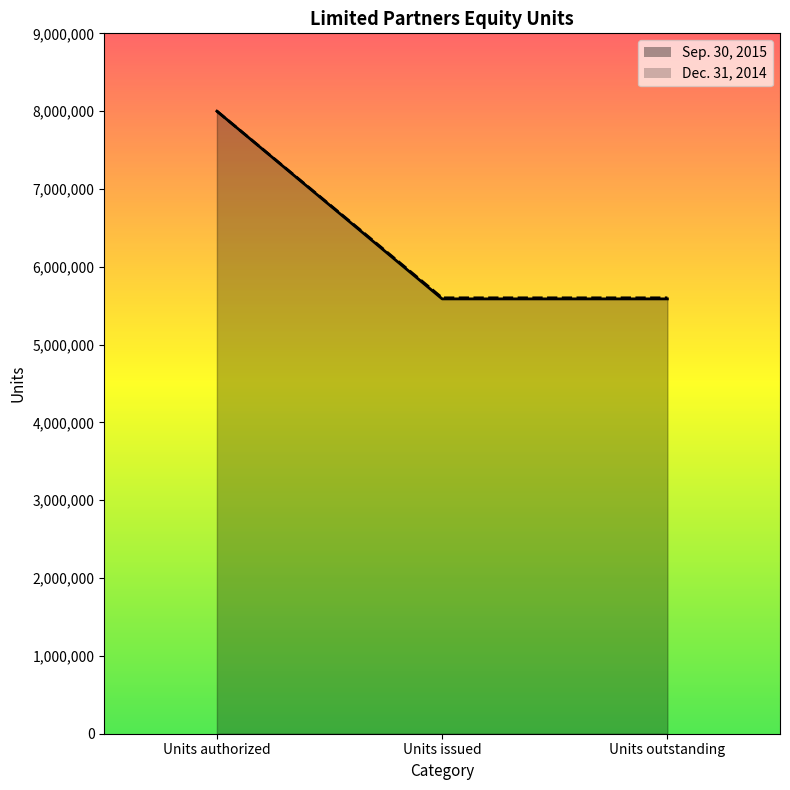

What position from the right is Units authorized?

3